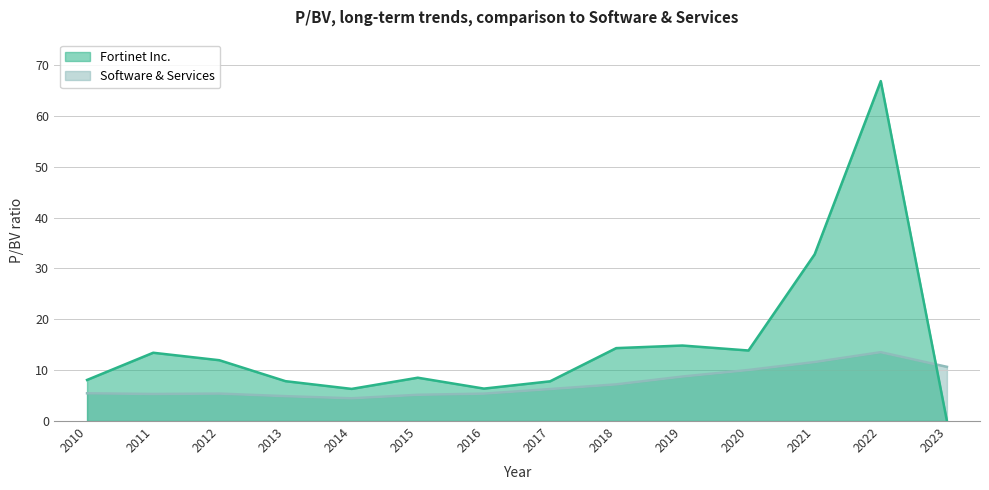

Which category has the lowest value across all series?

2023